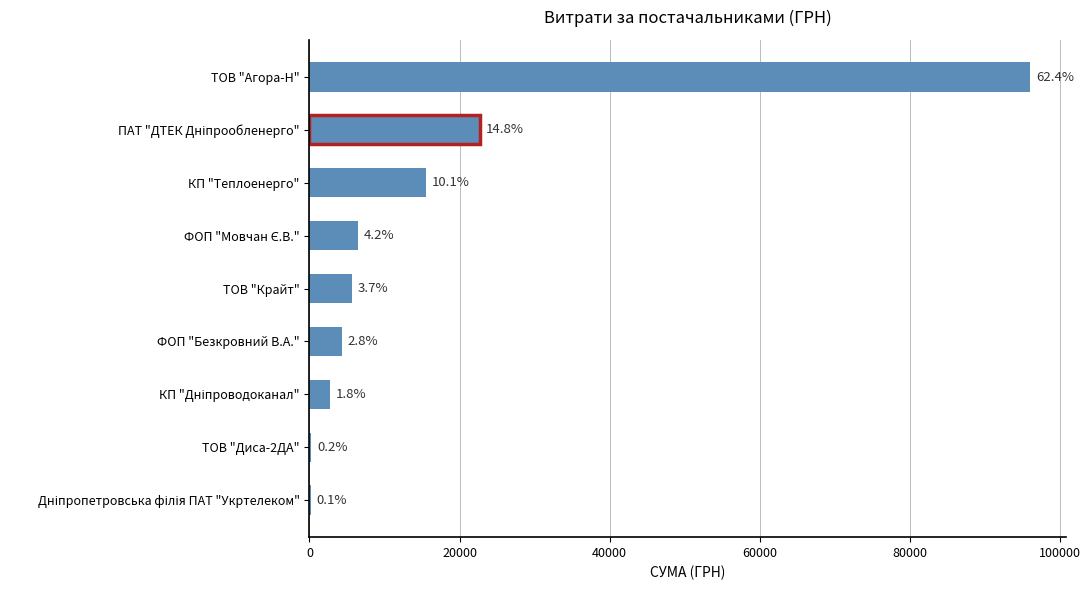

What is the greatest value displayed?

96071.1